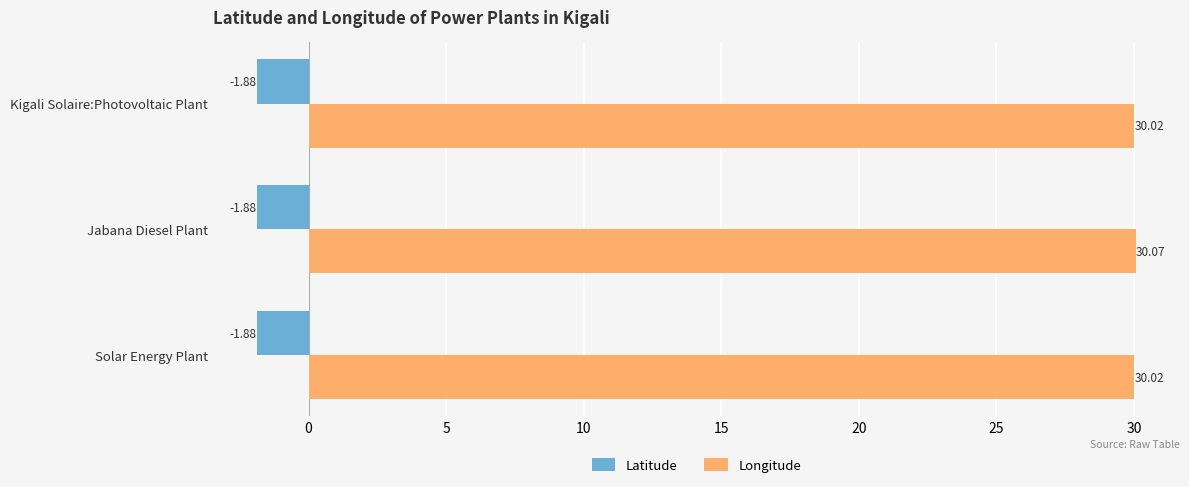

What is the total value across all series at Kigali Solaire:Photovoltaic Plant?

28.1